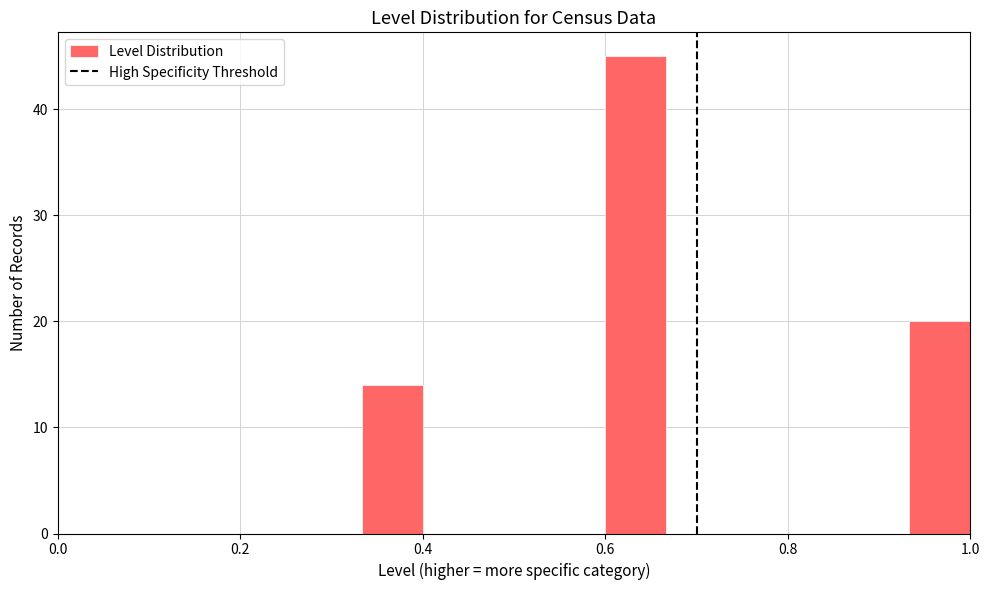

Around what value on the x-axis is the tallest bar? Give the approximate position of its centre, as read against the axis.

0.64